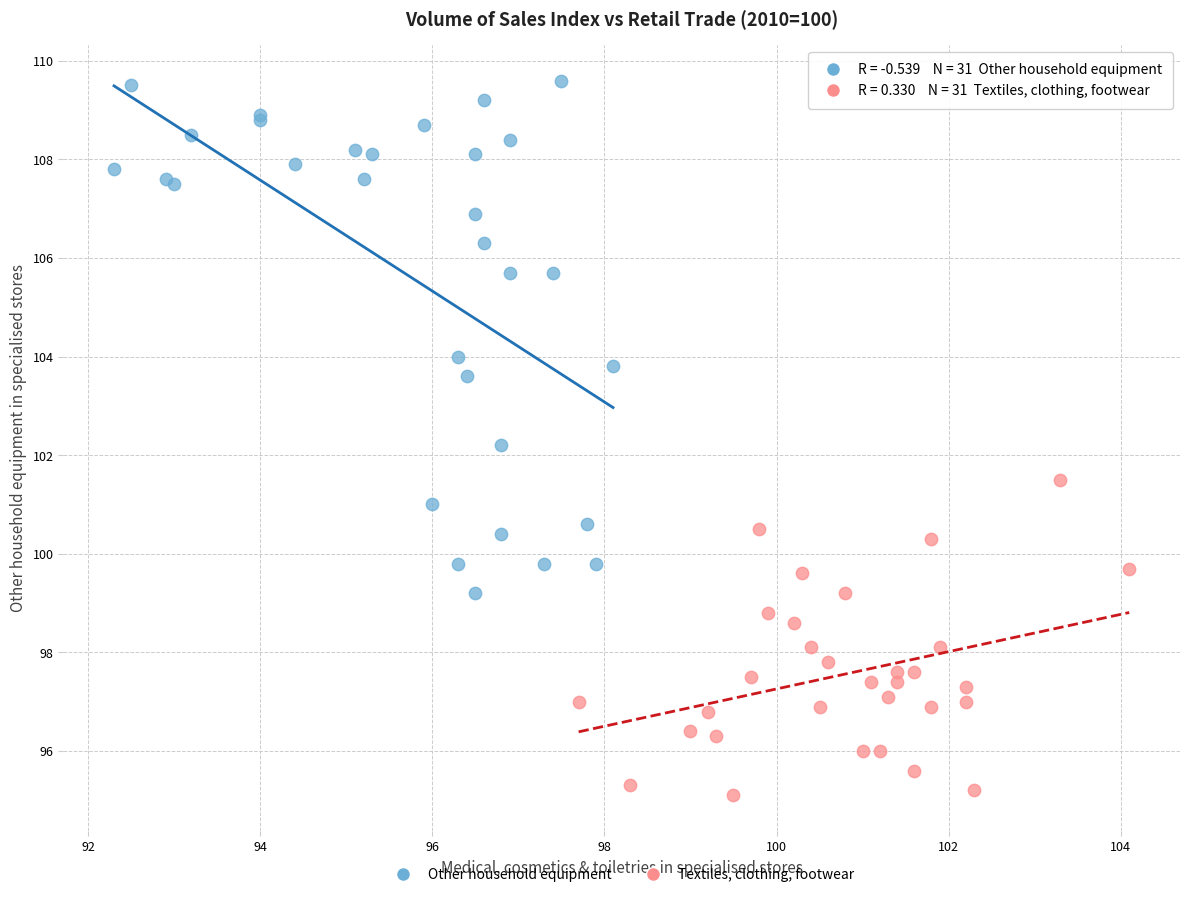

Which series reaches the maximum Y coordinate?

Other household equipment